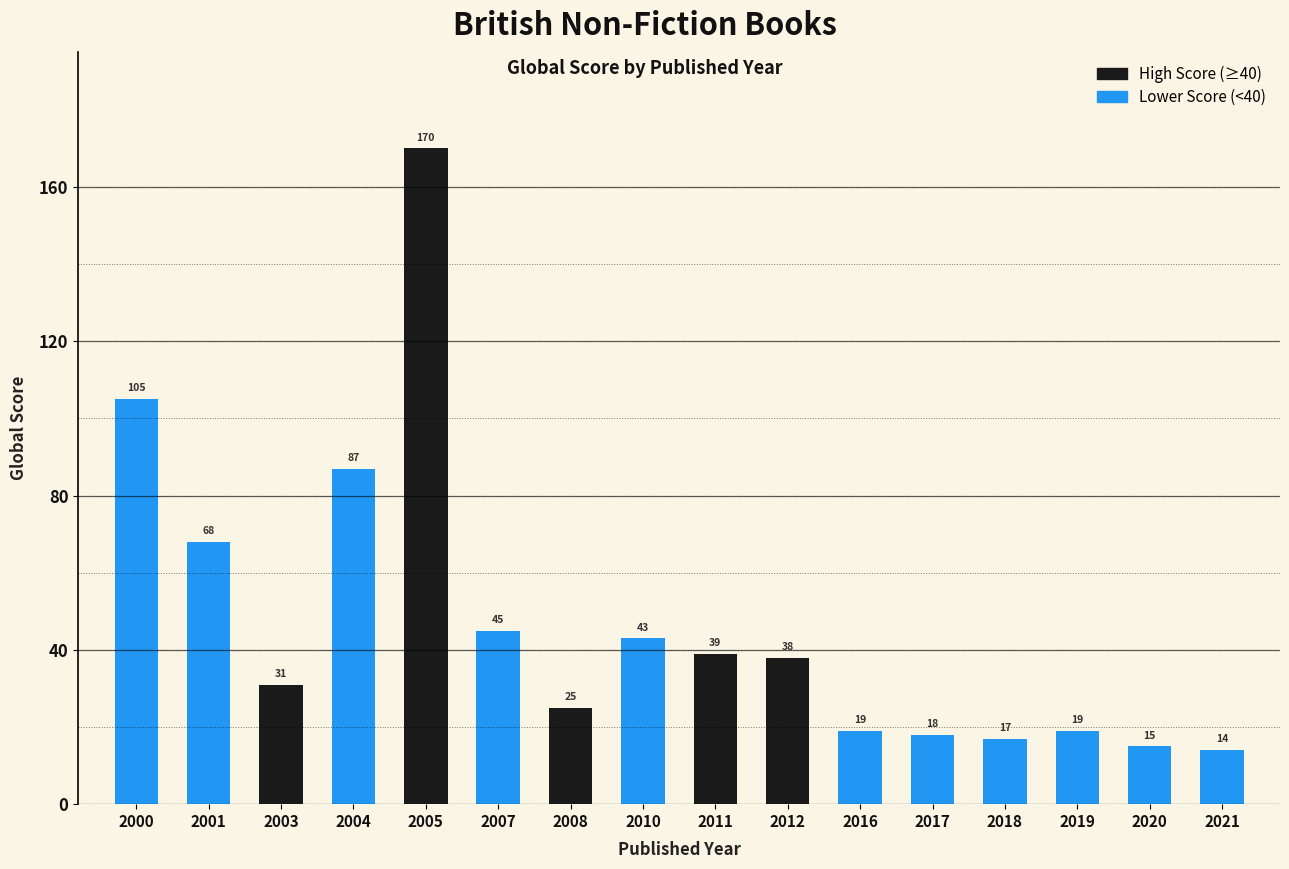

At which label is the value closest to 92?

2004